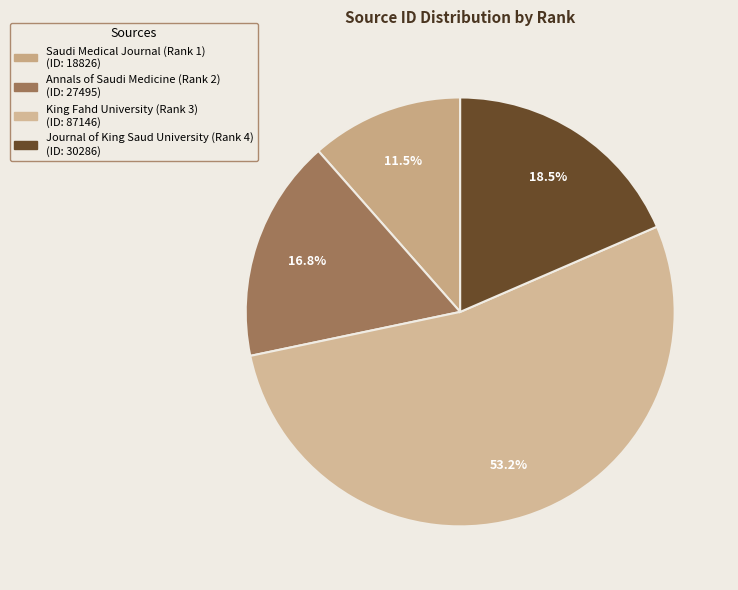

Is it true that Annals of Saudi Medicine (Rank 2) is 29% of the pie?

False